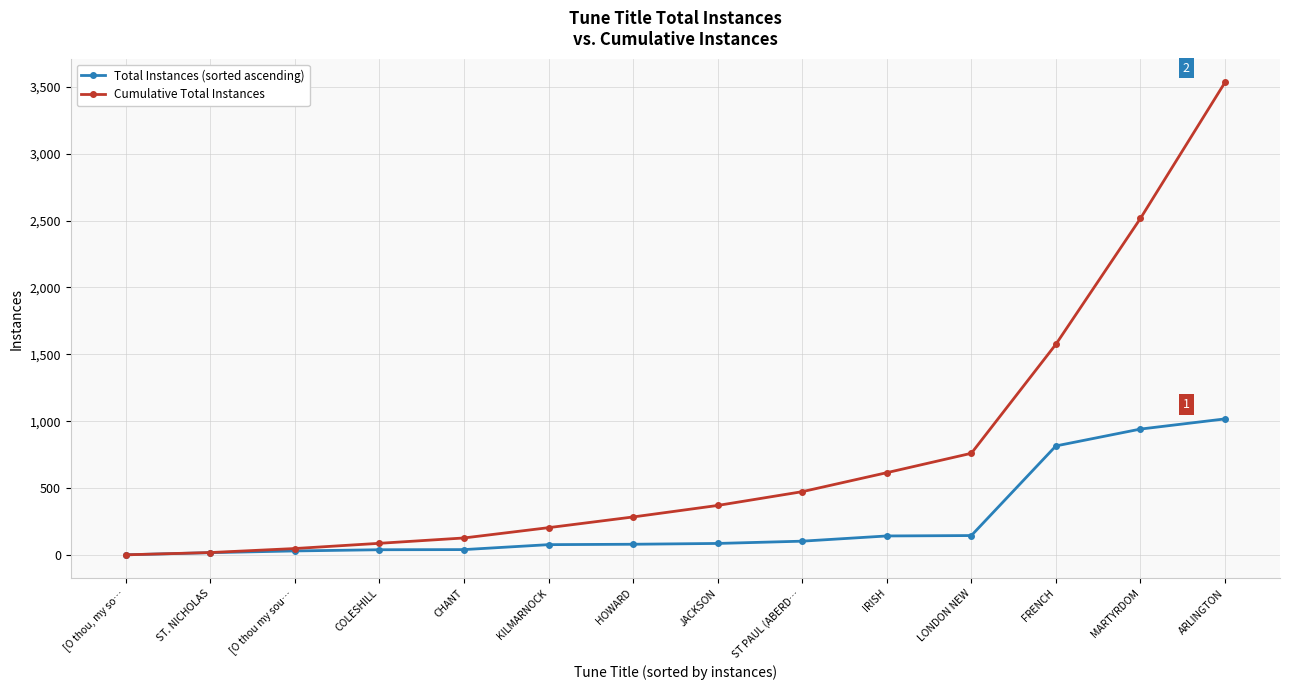

How many lines are shown in the chart?

2